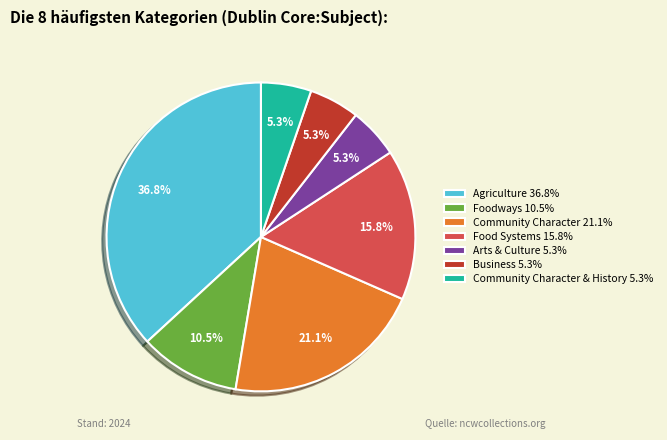

Between Community Character 21.1% and Foodways 10.5%, which is larger?

Community Character 21.1%